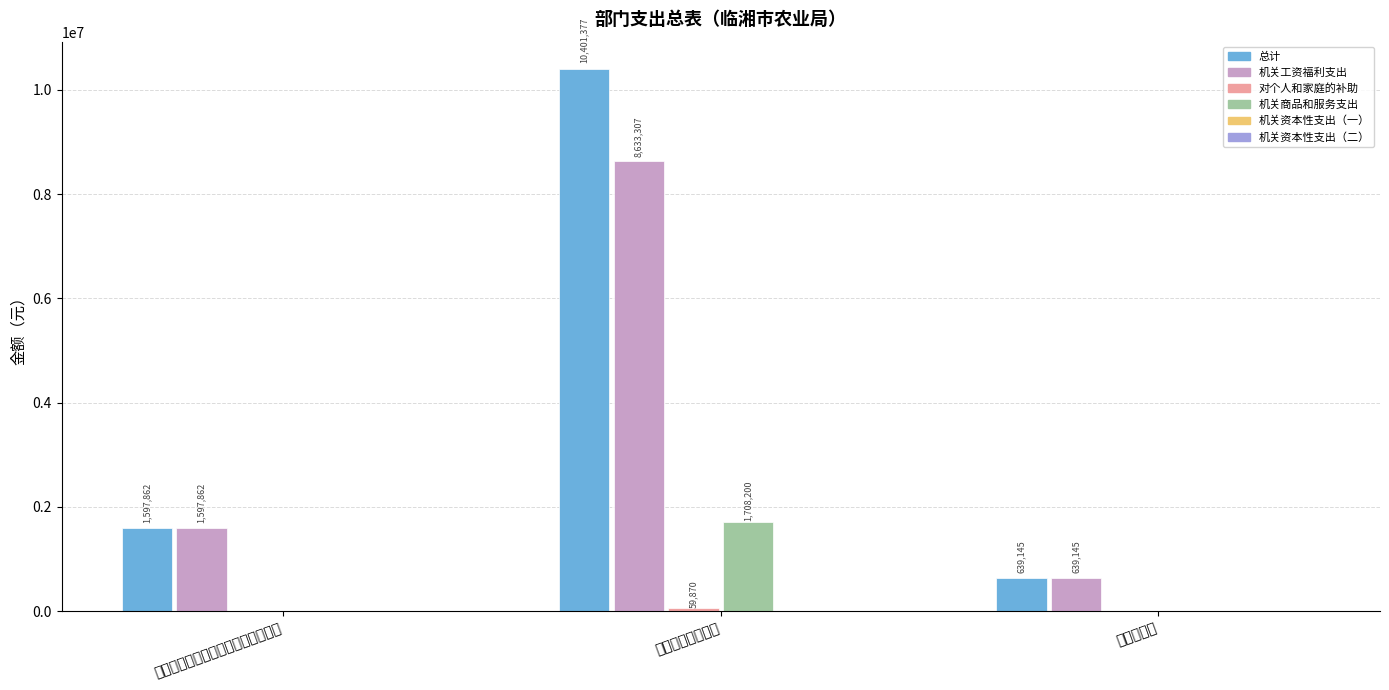

What is the difference between the maximum and minimum values in the 机关工资福利支出 series?

7994162.0